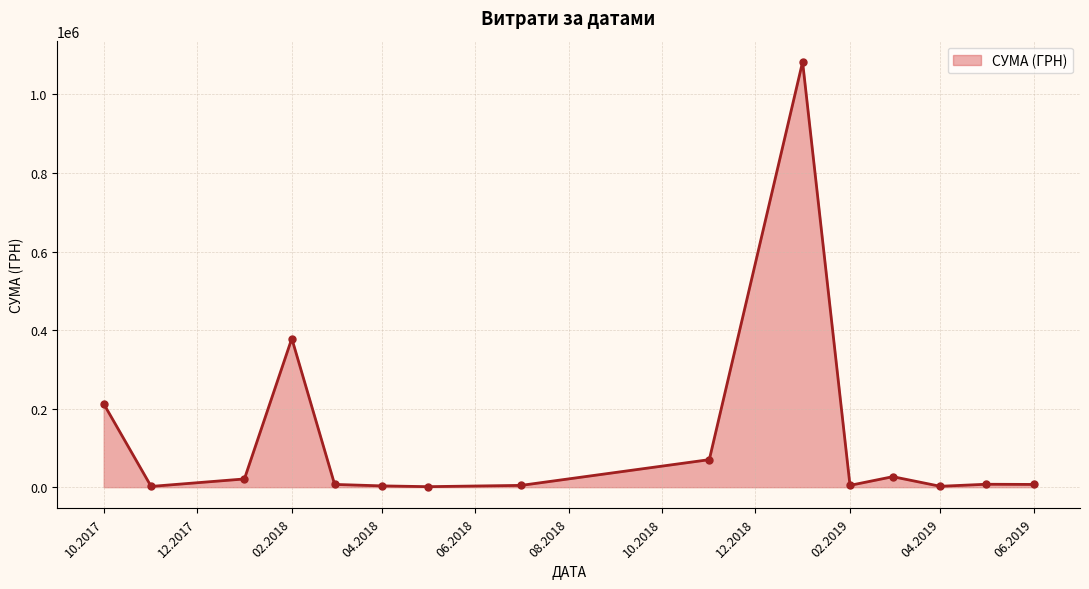

What is the value of the 12th point from the left?

26766.7